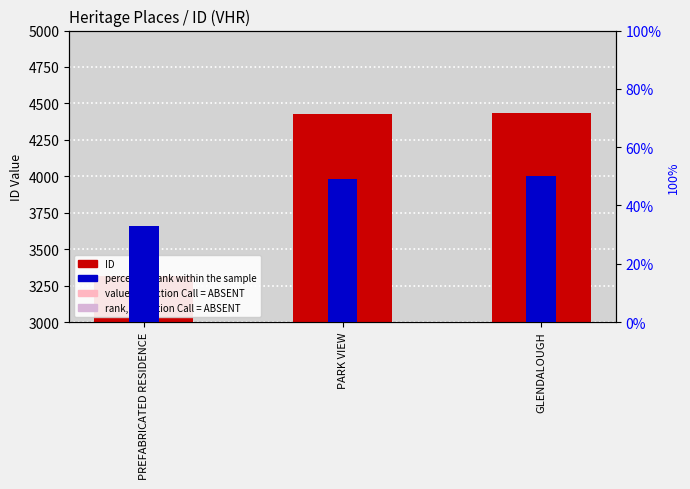

What is the sum of all rank, Detection Call = ABSENT values?

12115.1